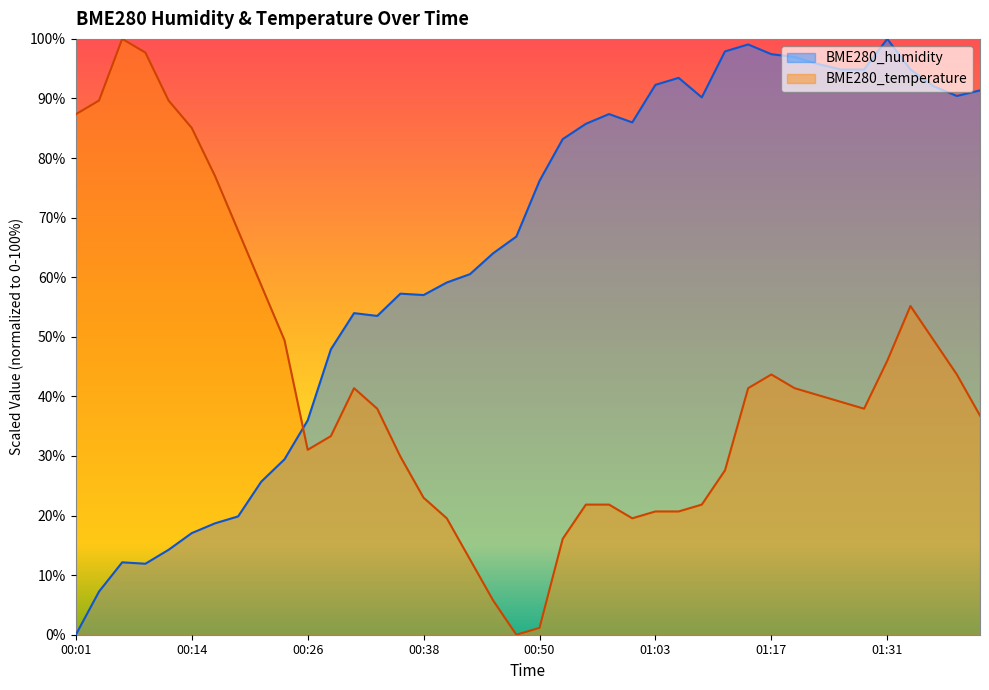

Where do BME280_temperature and BME280_humidity first cross each other?

00:23 and 00:26